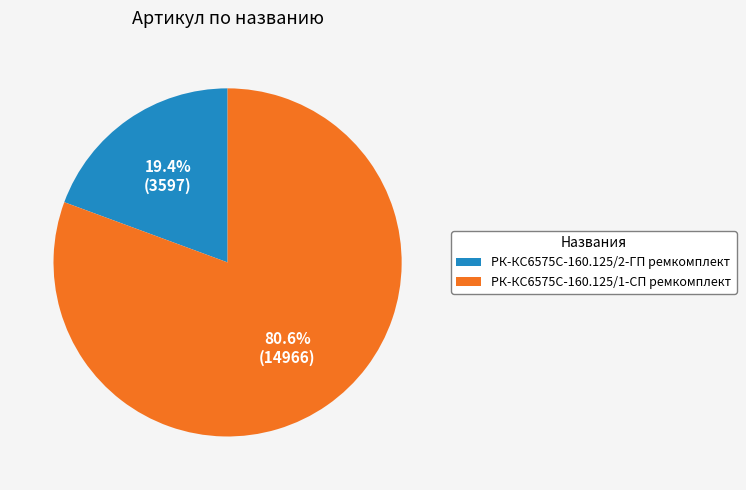

Rank the categories by value from lowest to highest.

РК-КС6575С-160.125/2-ГП ремкомплект, РК-КС6575С-160.125/1-СП ремкомплект